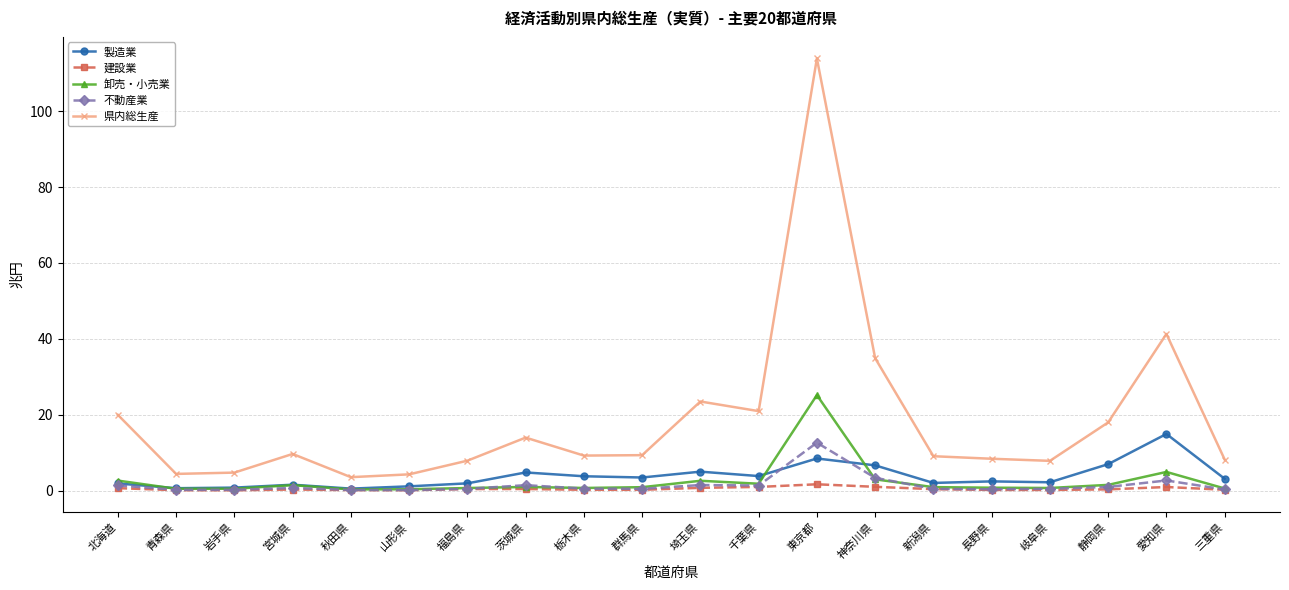

What is the label of the 3rd point from the left?

岩手県